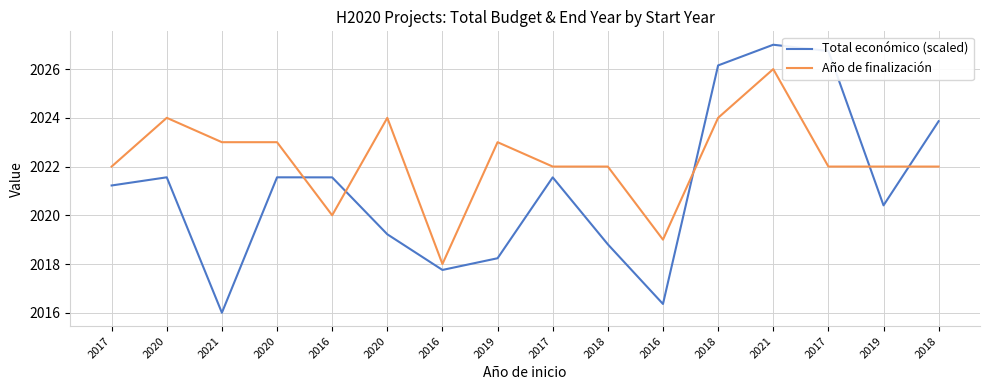

At how many categories does at least one series exceed 2019?

14